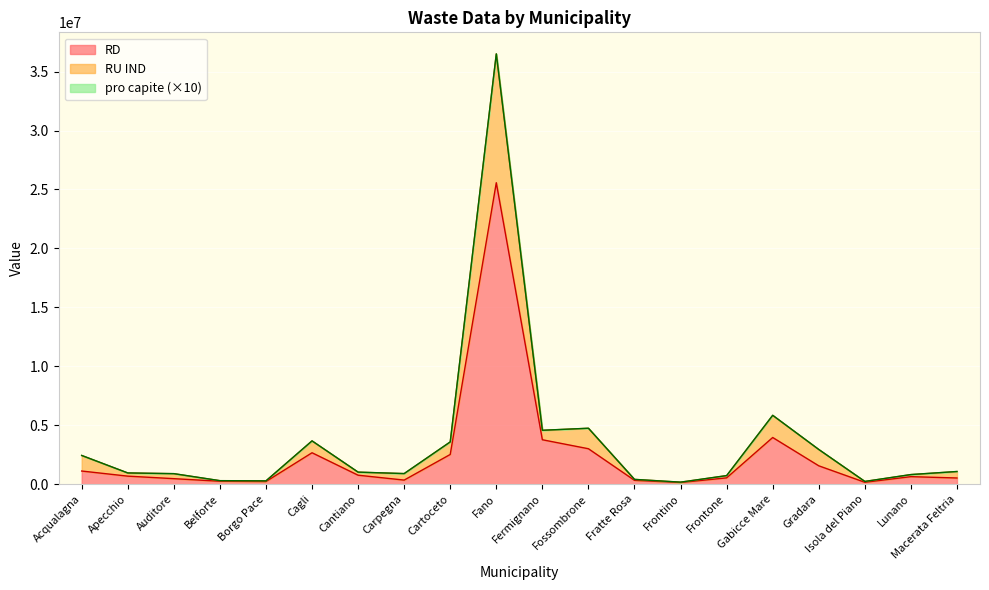

What is the difference between the RD values at Borgo Pace and Belforte?

25893.0